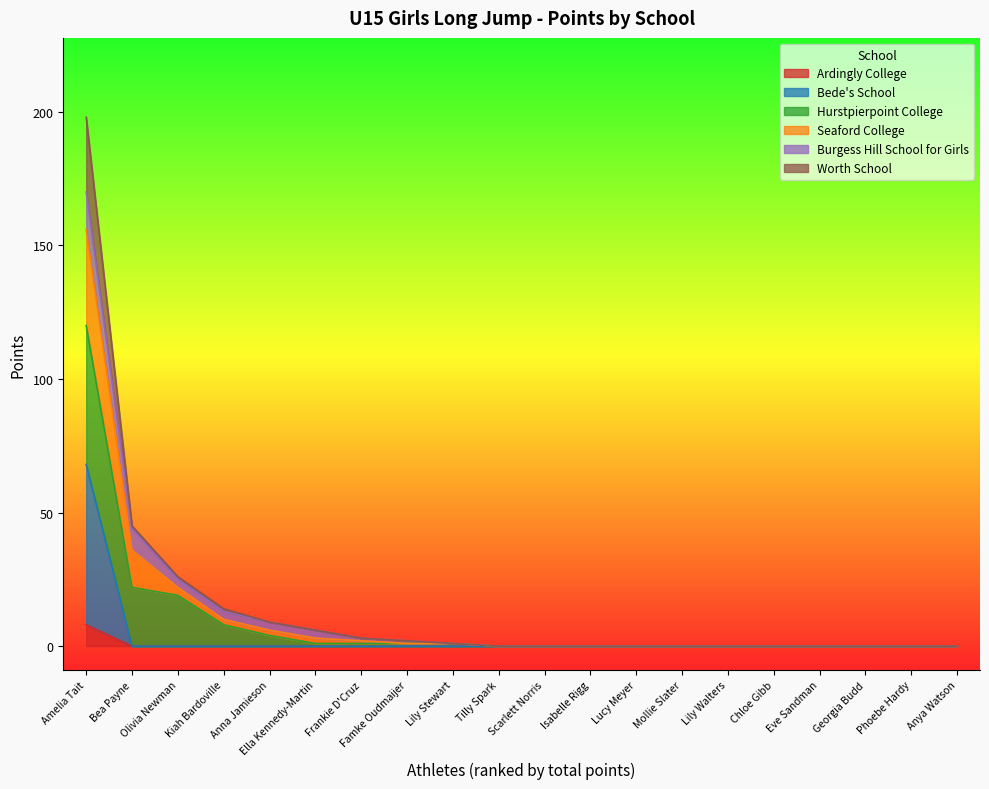

At which category is the sum across all series the highest?

Amelia Tait